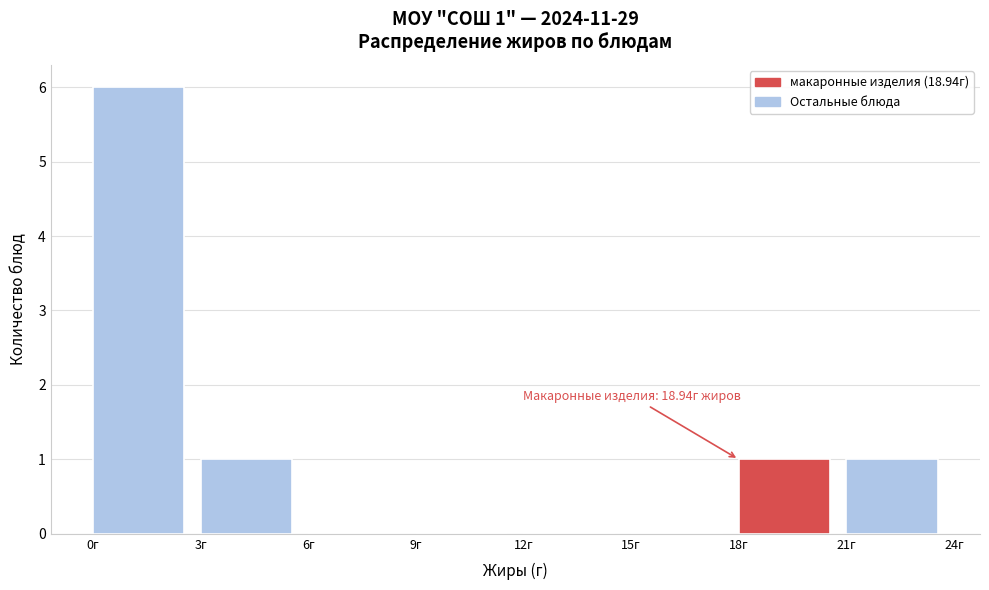

Over which range of the x-axis is the bar tallest?

0 to 3